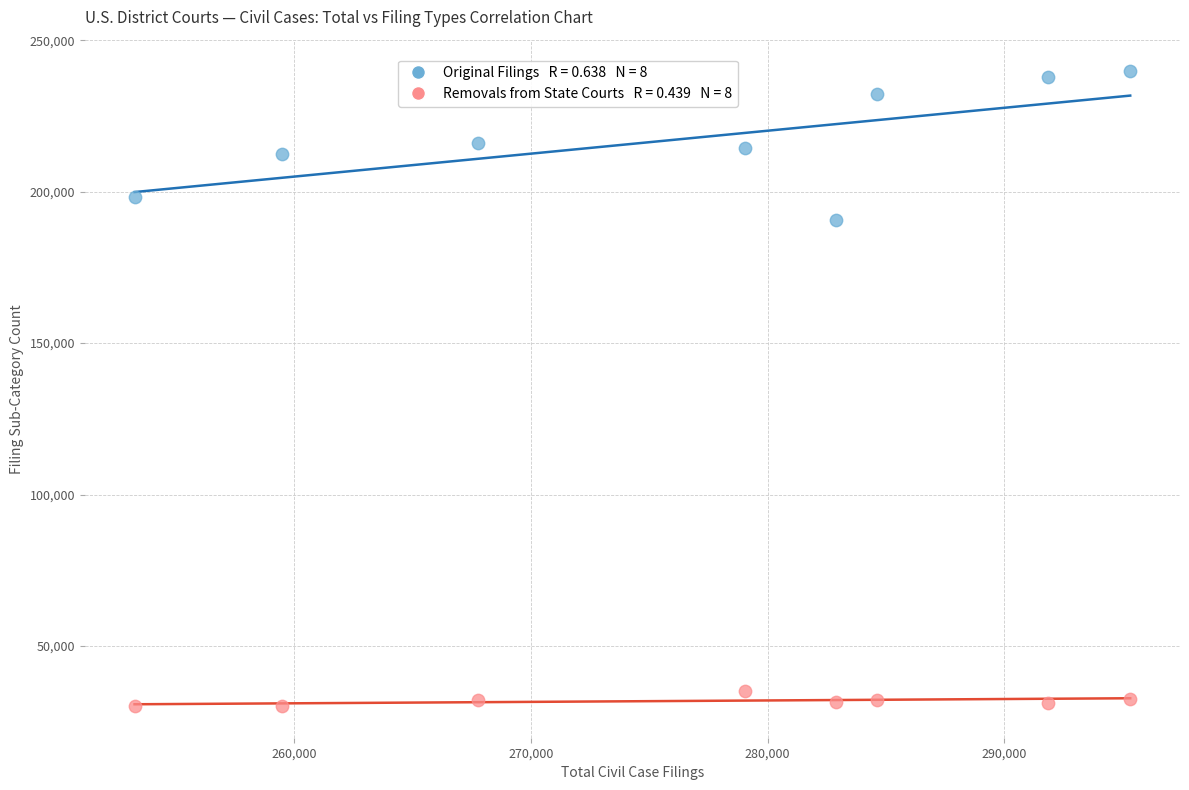

Across all data points, what is the range of X values (max minus min)?

42037